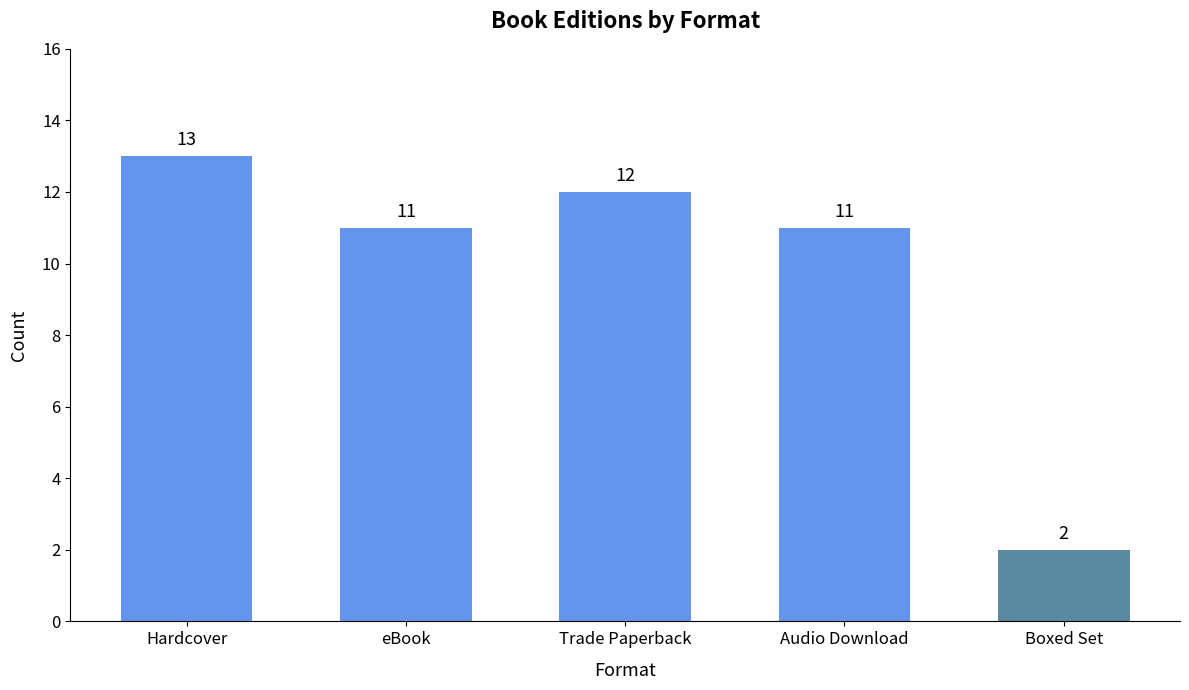

At which label does the data first exceed 11?

Hardcover